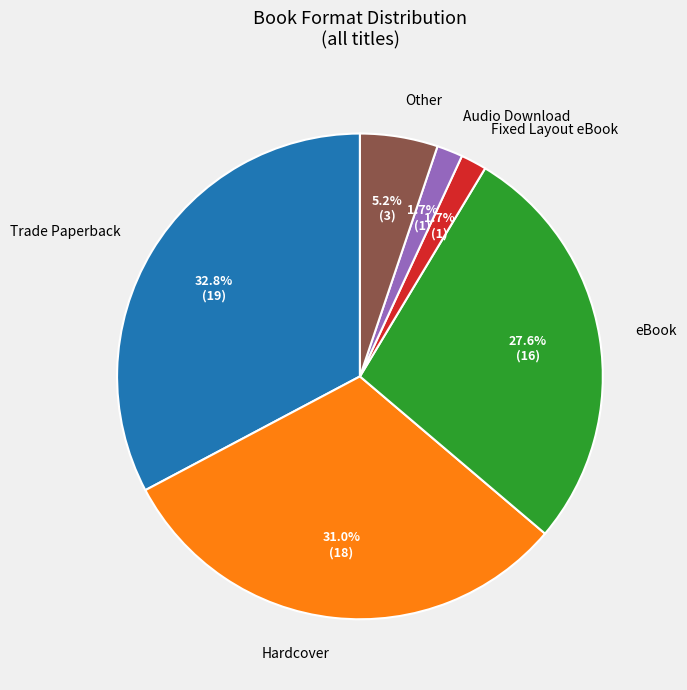

How many segments does this pie chart have?

6